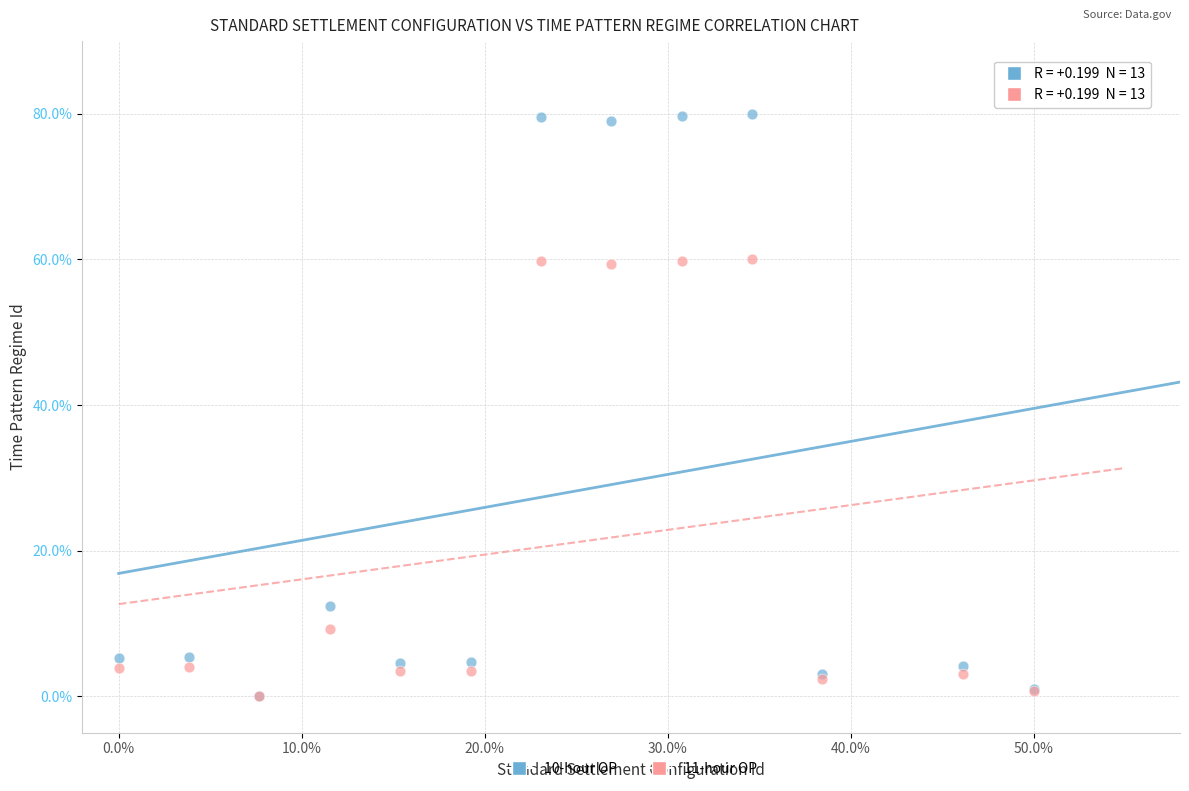

What are all the series names shown in the legend?

10-hour OP, 11-hour OP